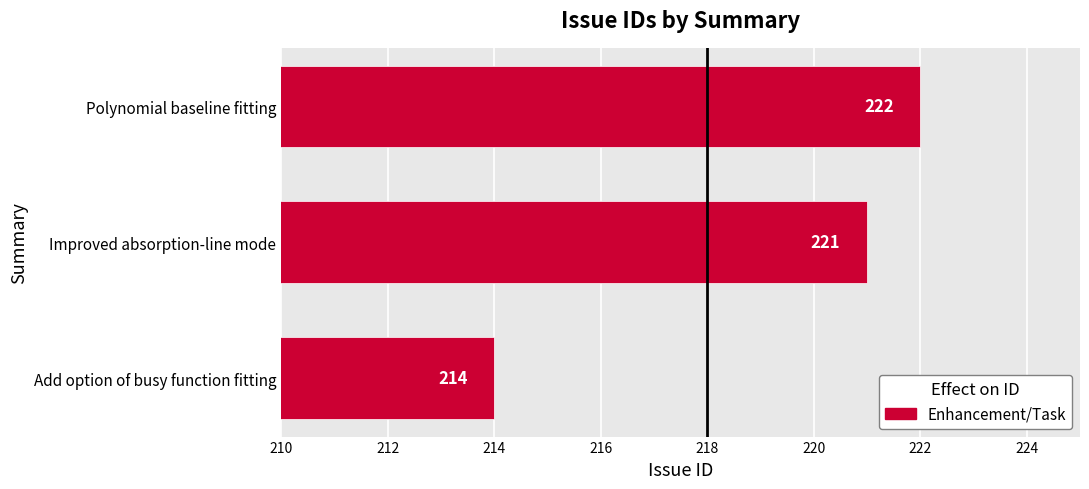

Are the bars grouped side by side (vs. stacked)?

No